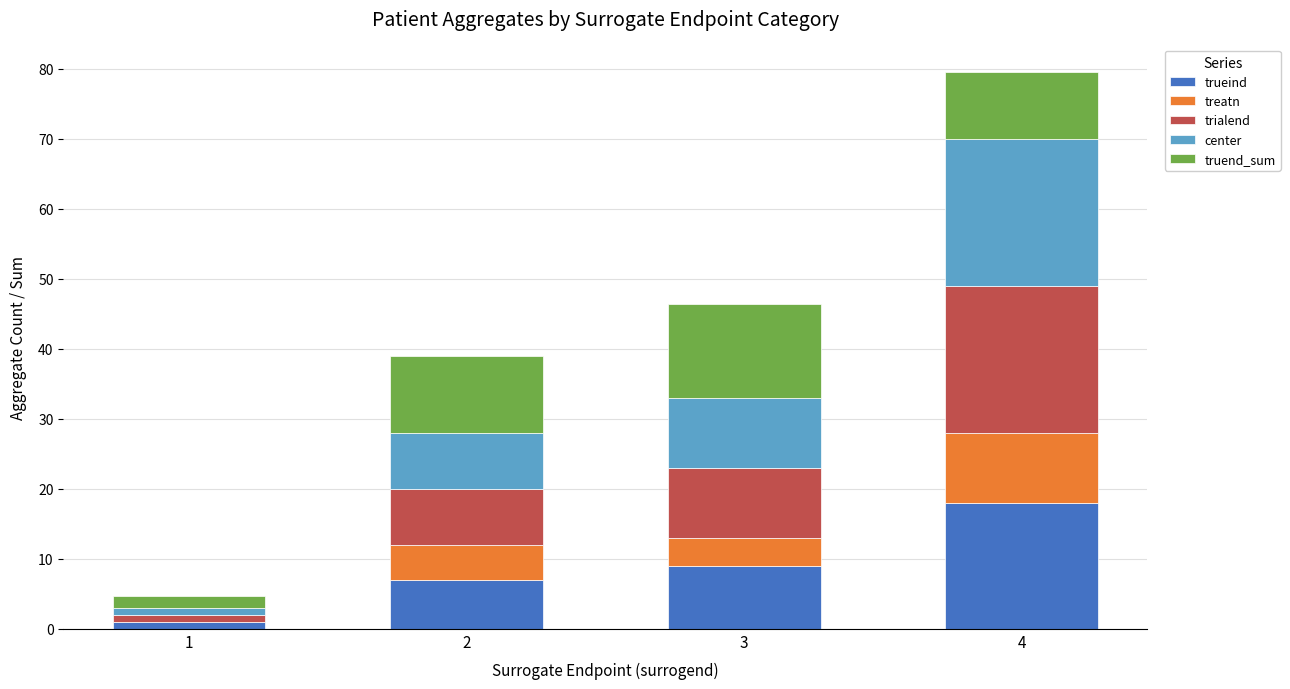

At which category is the sum across all series the highest?

4